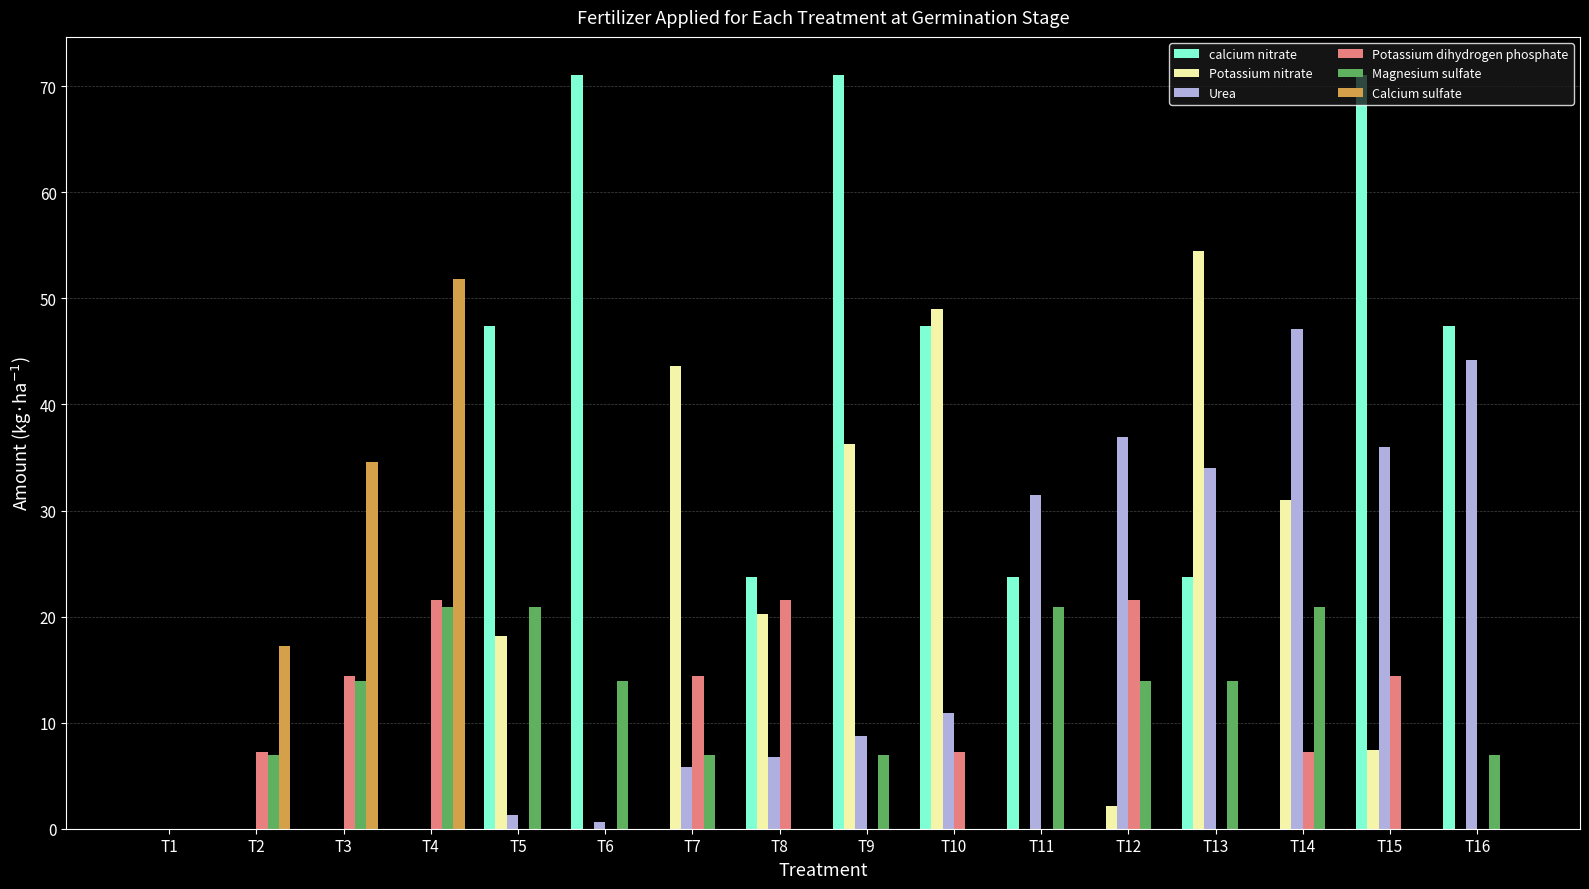

How many distinct data groups are displayed?

6